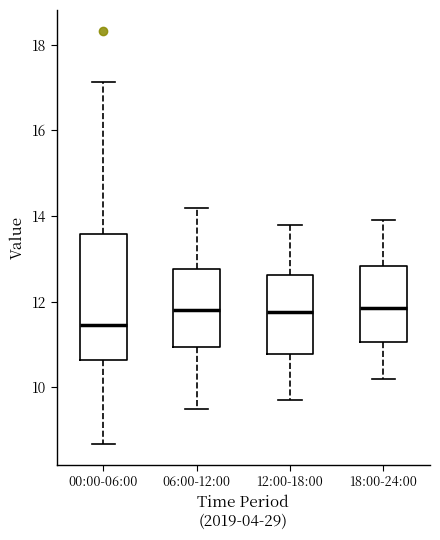

Reading left to right, transcribe this box plot: for each box, give where its median line is, the range the box spans, and where its two whiskers end, as read against the y-axis. The values are not printed on the chart, so give them approximately, as read against the axis.

00:00-06:00: median 11.4, box 10.6 to 13.6, whiskers 8.6 to 17.2
06:00-12:00: median 11.8, box 11.0 to 12.8, whiskers 9.6 to 14.2
12:00-18:00: median 11.8, box 10.8 to 12.6, whiskers 9.8 to 13.8
18:00-24:00: median 11.8, box 11.0 to 12.8, whiskers 10.2 to 14.0